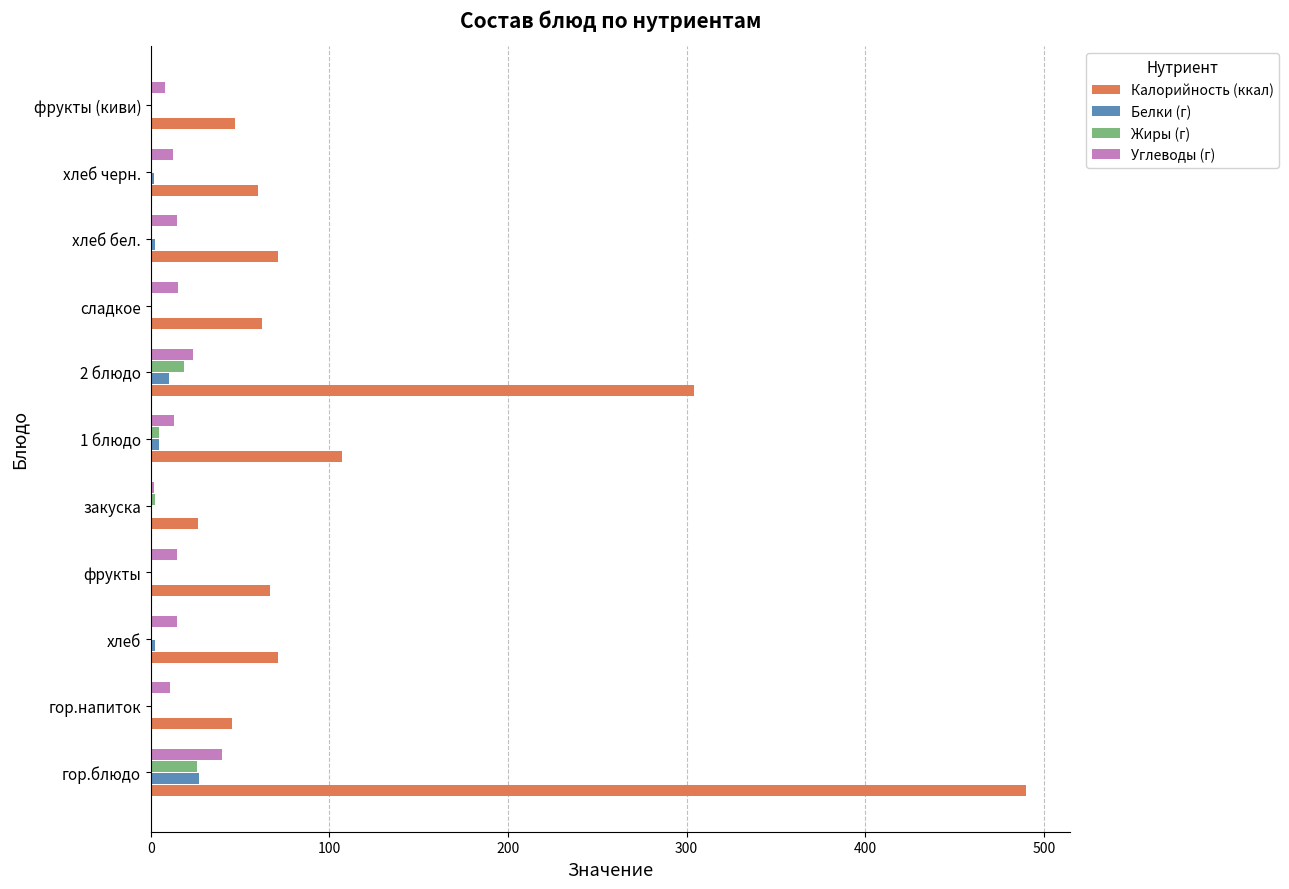

Where is Калорийность (ккал) nearest to the value 258?

2 блюдо